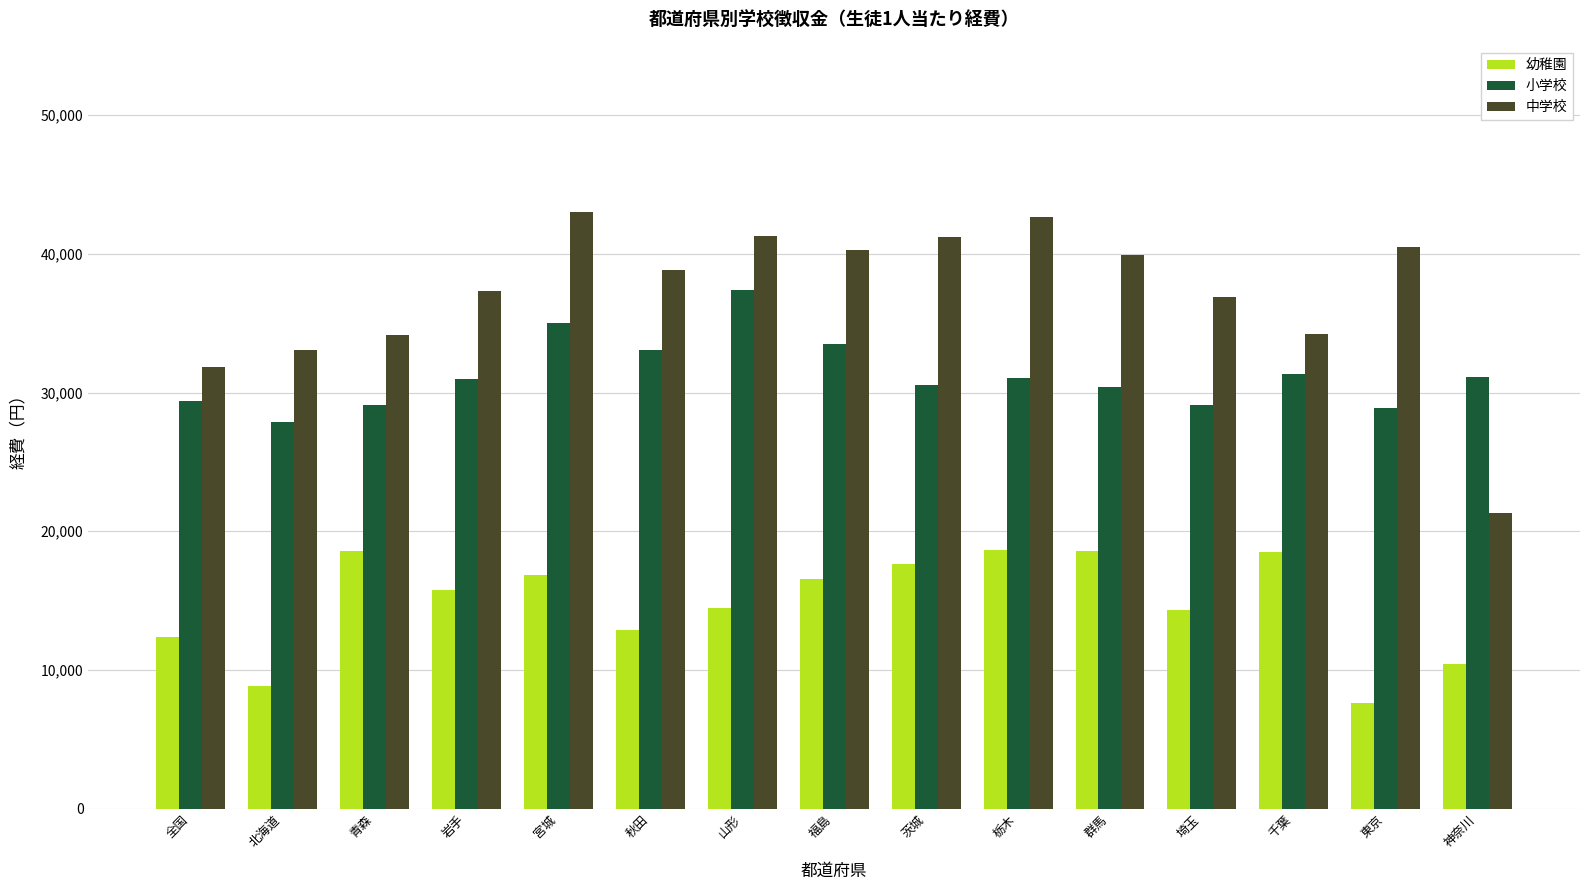

What is the total value across all series at 群馬?

88789